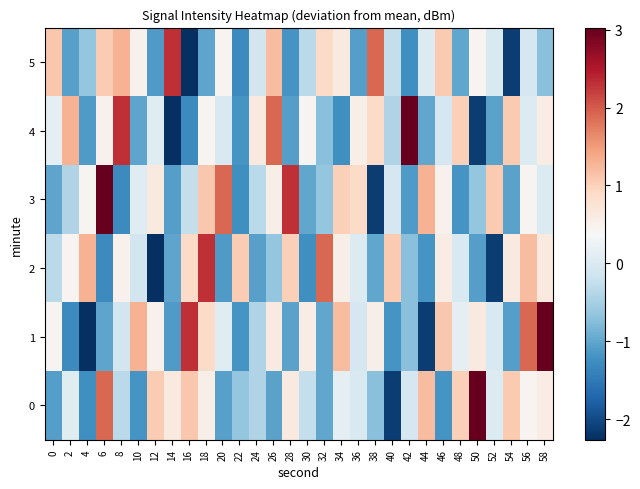

Which category has the lowest value across all series?

4